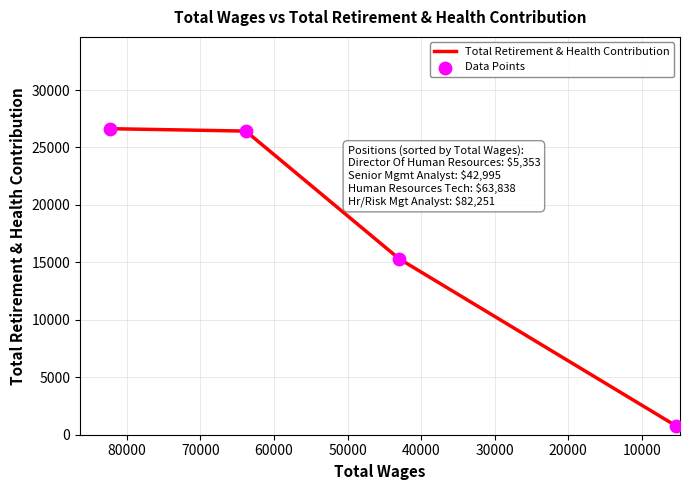

Is the value of Total Retirement & Health Contribution at 10000 greater than the value of Data Points at 10000?

No